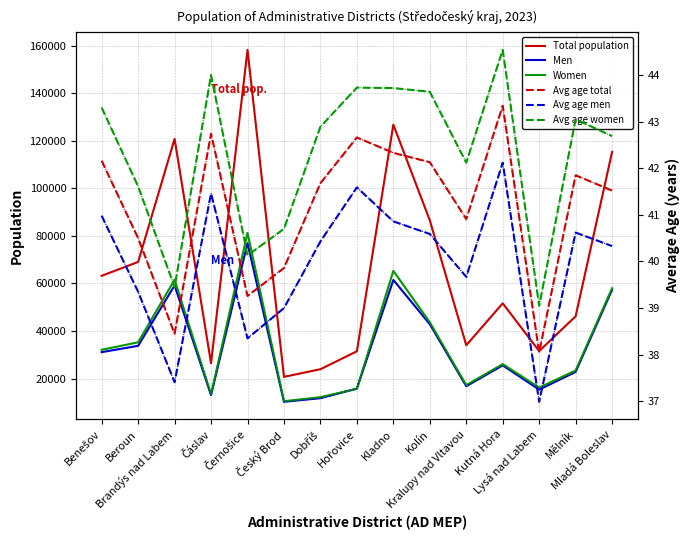

Which series has the largest total across all categories?

Total population